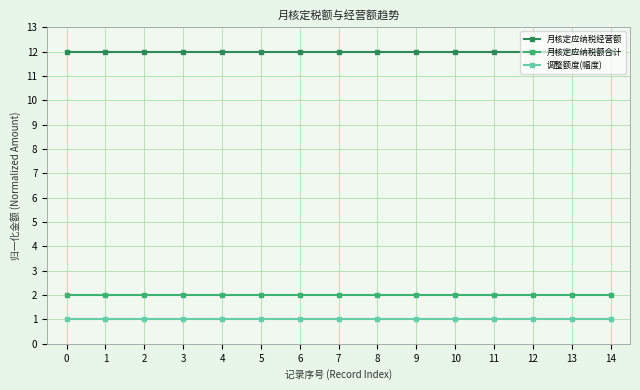

What is the spread (max minus min) of values at 9?

11